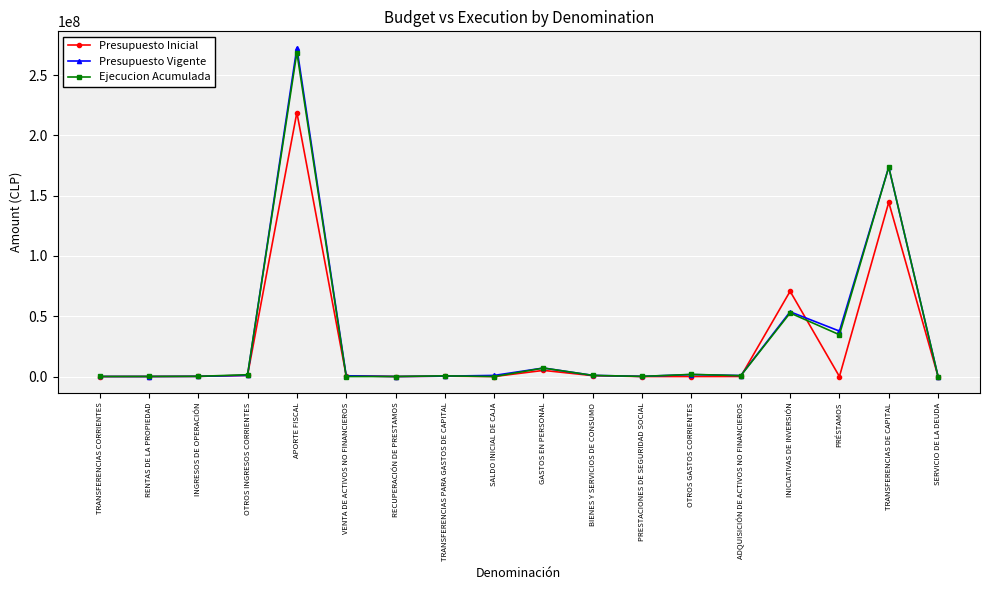

At which category is the sum across all series the highest?

APORTE FISCAL